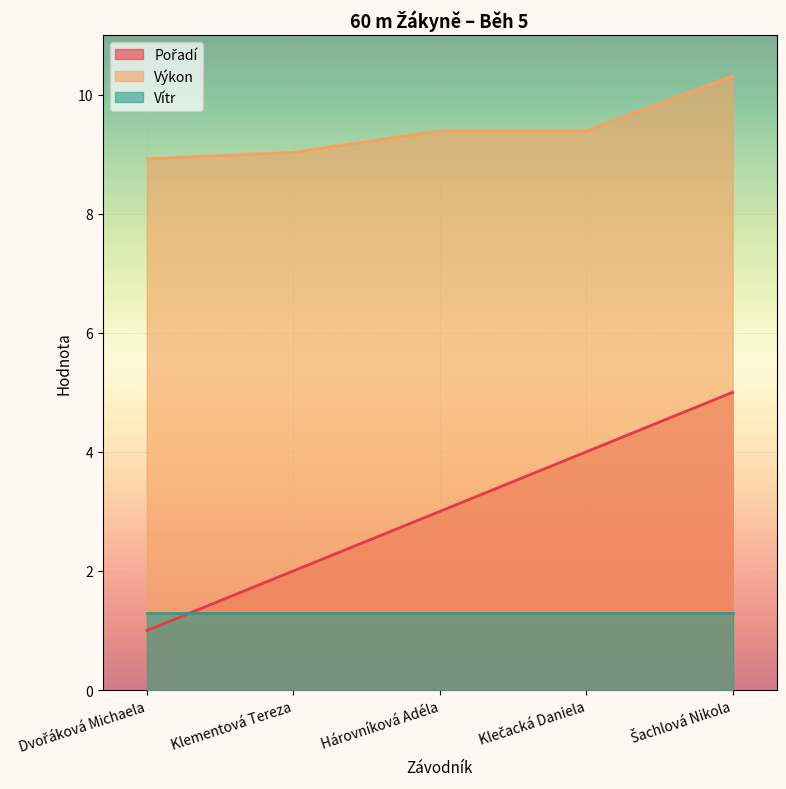

Which series changed the most between Klečacká Daniela and Šachlová Nikola?

Pořadí